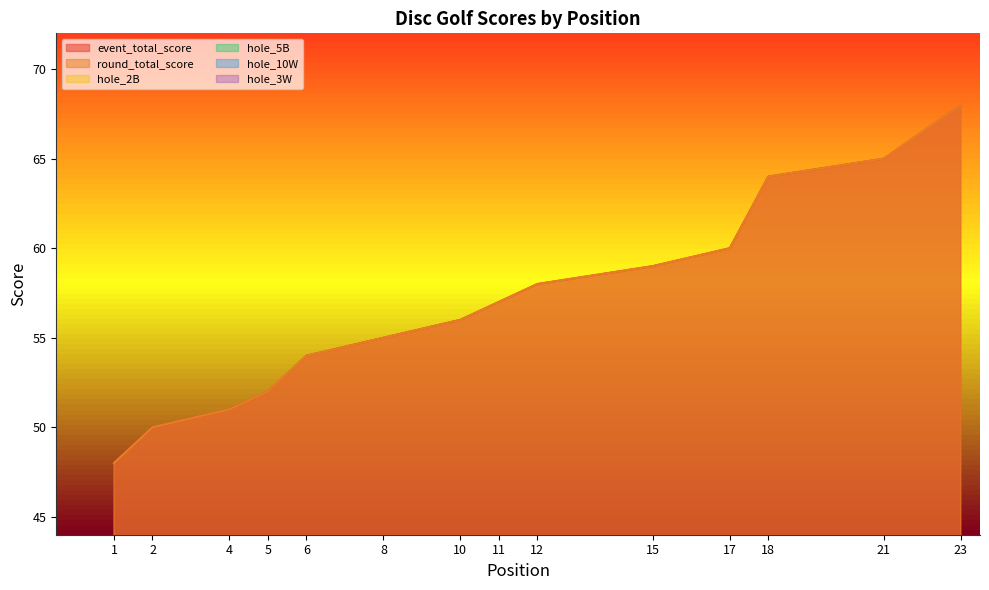

Reading left to right, transcribe all the data shown in this chart.

event_total_score: 1=48	2=50	2=50	4=51	5=52	6=54	6=54	8=55	8=55	10=56	11=57	12=58	12=58	12=58	15=59	15=59	17=60	18=64	18=64	18=64	21=65	21=65	23=68
round_total_score: 1=48	2=50	2=50	4=51	5=52	6=54	6=54	8=55	8=55	10=56	11=57	12=58	12=58	12=58	15=59	15=59	17=60	18=64	18=64	18=64	21=65	21=65	23=68
hole_2B: 1=3	2=4	2=4	4=4	5=4	6=4	6=4	8=4	8=4	10=4	11=4	12=4	12=4	12=5	15=4	15=5	17=3	18=4	18=6	18=5	21=5	21=5	23=6
hole_5B: 1=3	2=4	2=3	4=4	5=5	6=3	6=3	8=4	8=3	10=4	11=3	12=4	12=4	12=5	15=4	15=3	17=4	18=5	18=5	18=5	21=5	21=5	23=6
hole_10W: 1=2	2=3	2=2	4=3	5=2	6=2	6=4	8=3	8=2	10=3	11=3	12=3	12=3	12=3	15=3	15=2	17=3	18=4	18=3	18=5	21=3	21=3	23=4
hole_3W: 1=2	2=2	2=3	4=2	5=3	6=3	6=3	8=3	8=3	10=3	11=3	12=3	12=3	12=3	15=3	15=3	17=4	18=3	18=3	18=3	21=3	21=5	23=3